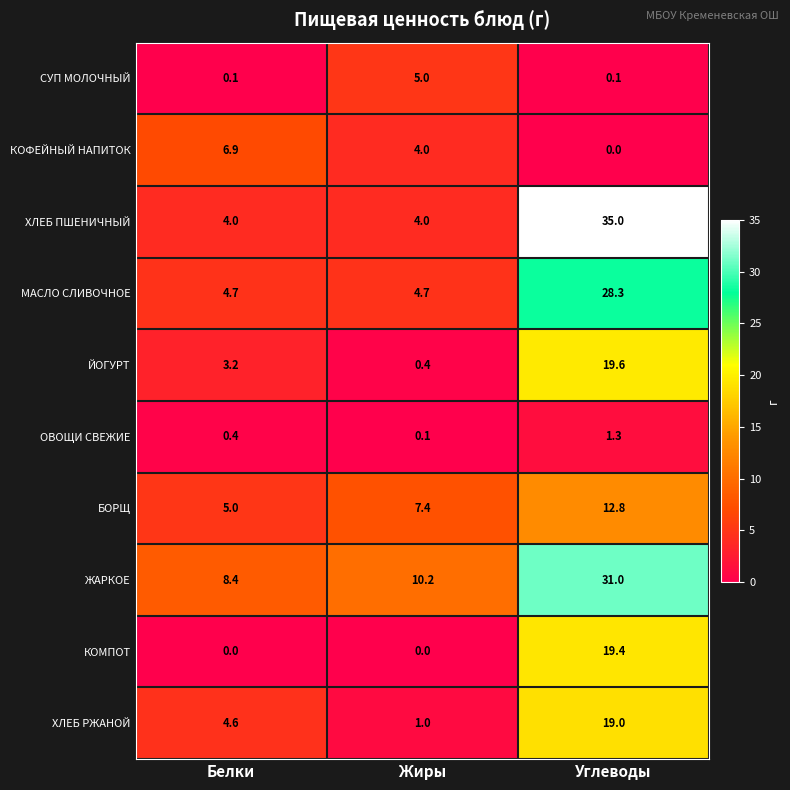

What is the average value of the КОМПОТ series?

6.5